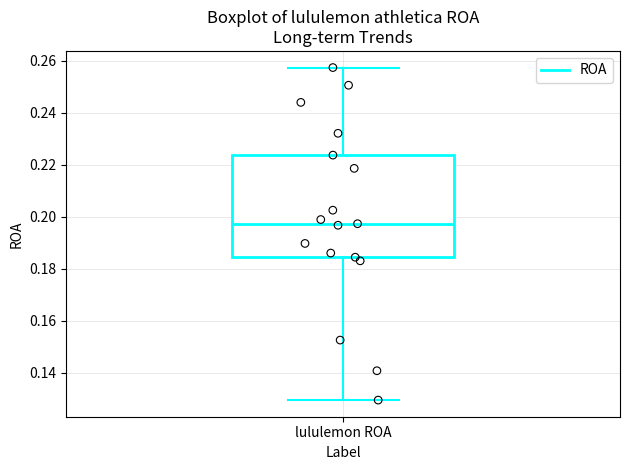

Transcribe this box plot: give where the median line is, the range the box spans, and where the two whiskers end, as read against the y-axis. The values are not printed on the chart, so give them approximately, as read against the axis.

median 0.198, box 0.184 to 0.224, whiskers 0.130 to 0.258